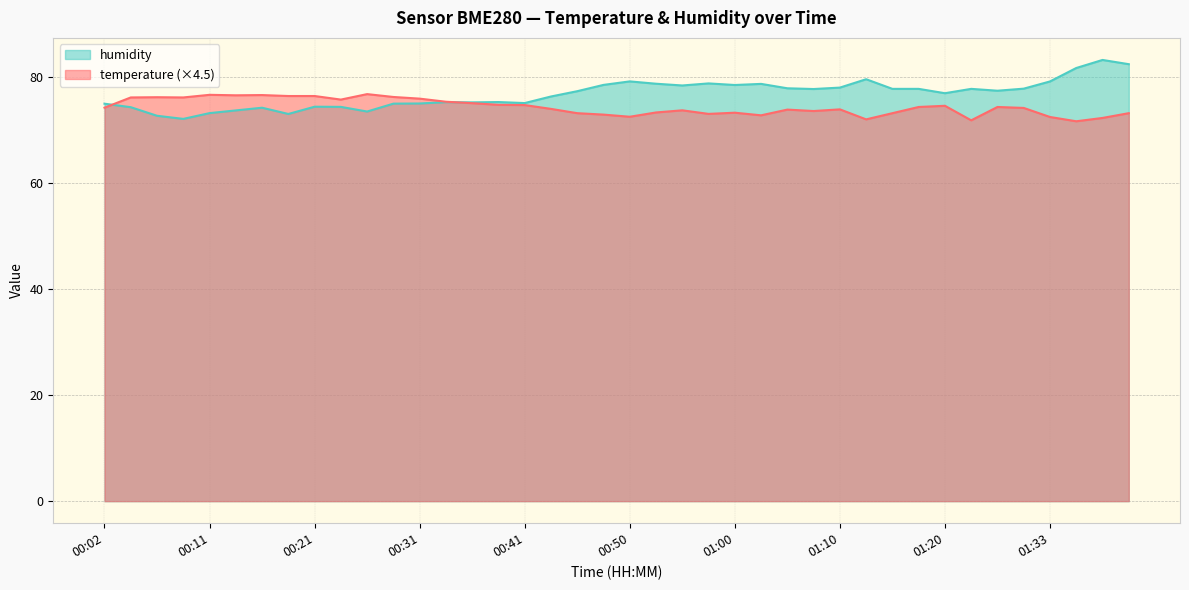

What is the label of the 21st point from the left?

00:50